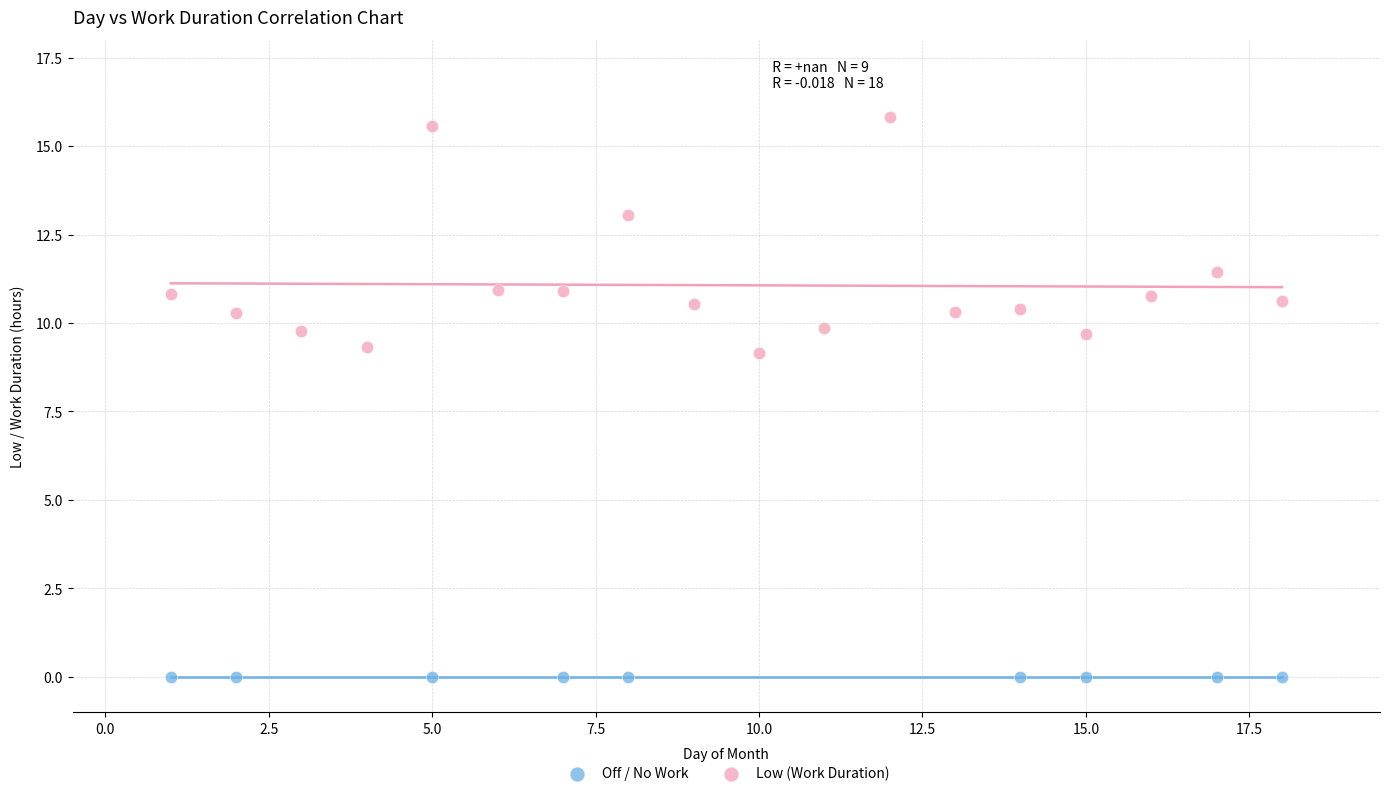

Which series reaches the minimum Y coordinate?

Off / No Work